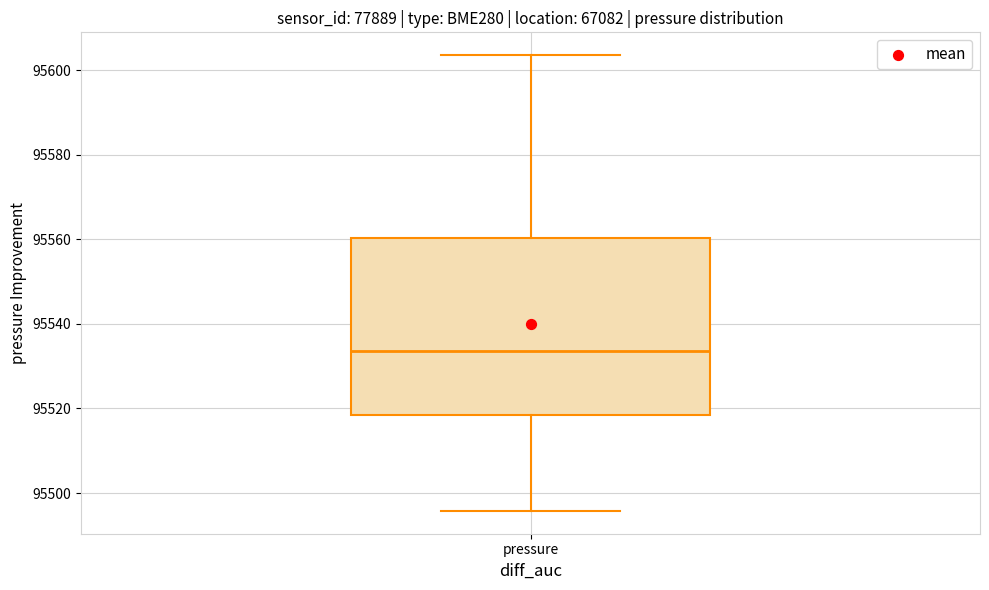

Read this box plot against the y-axis: the position of the median line, the range covered by the box, and the ends of both whiskers. The values are not printed on the chart, so give them approximately, as read against the axis.

median 95534, box 95518 to 95560, whiskers 95496 to 95604